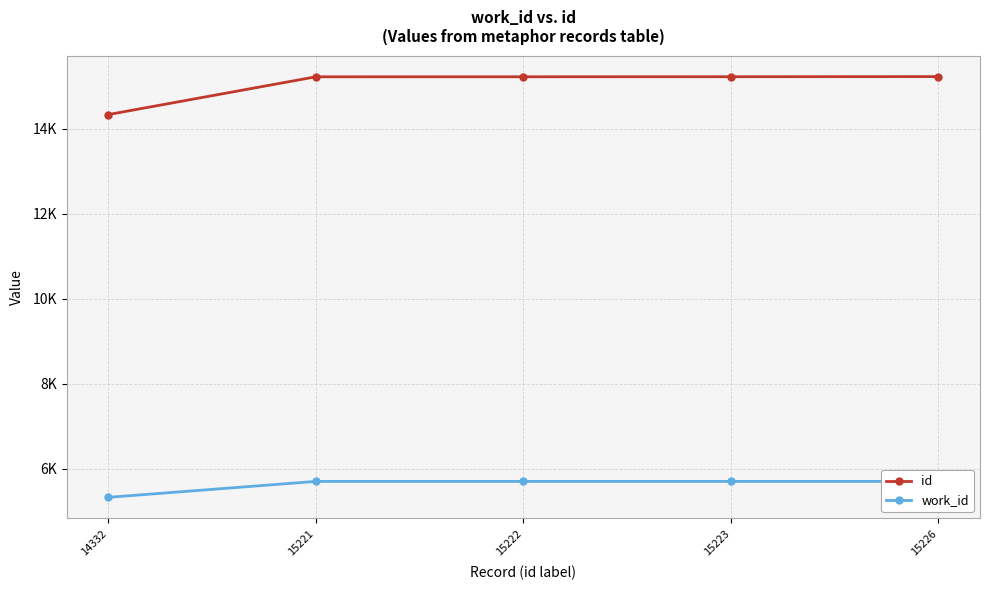

Does the chart display data point markers on the line(s)?

Yes